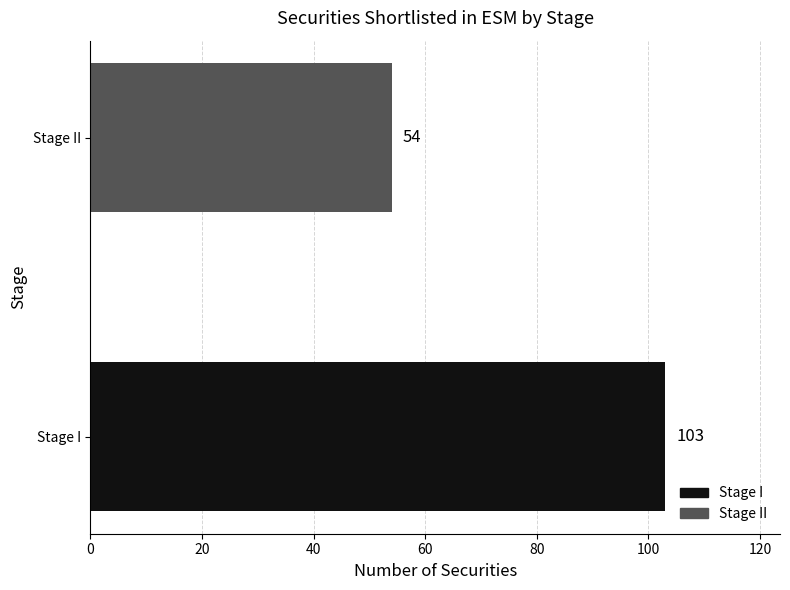

Reading top to bottom, what are all the values shown in this chart?

Stage II=54	Stage I=103